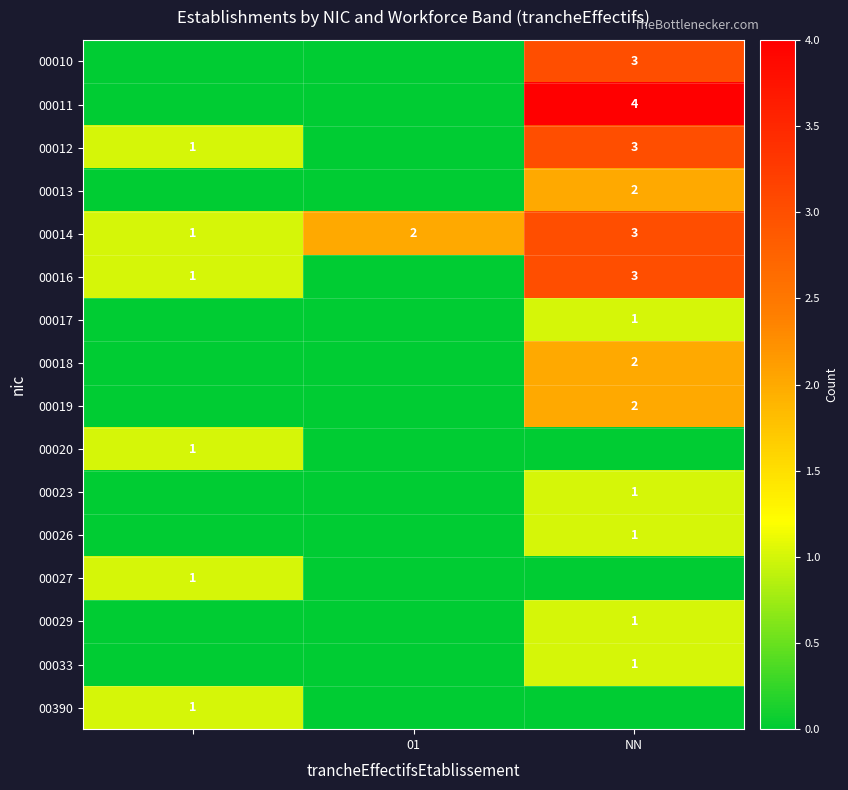

At which label does 00014 reach its peak?

NN